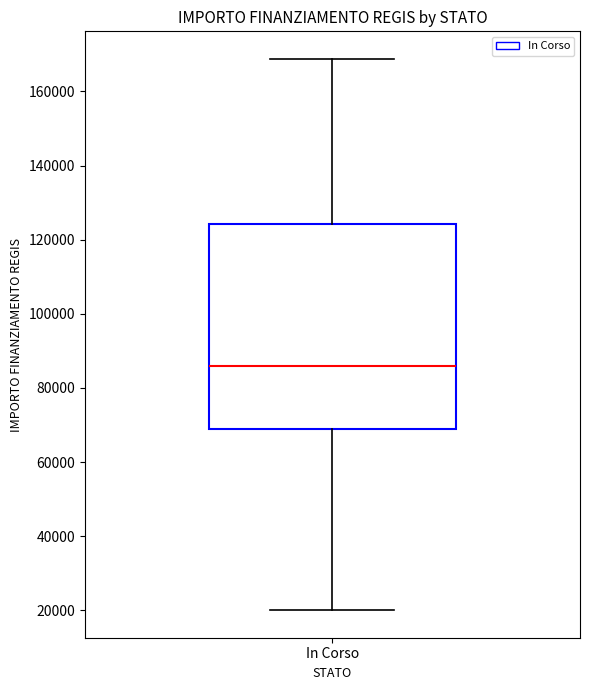

Transcribe this box plot: give where the median line is, the range the box spans, and where the two whiskers end, as read against the y-axis. The values are not printed on the chart, so give them approximately, as read against the axis.

median 86000, box 68000 to 124000, whiskers 20000 to 168000